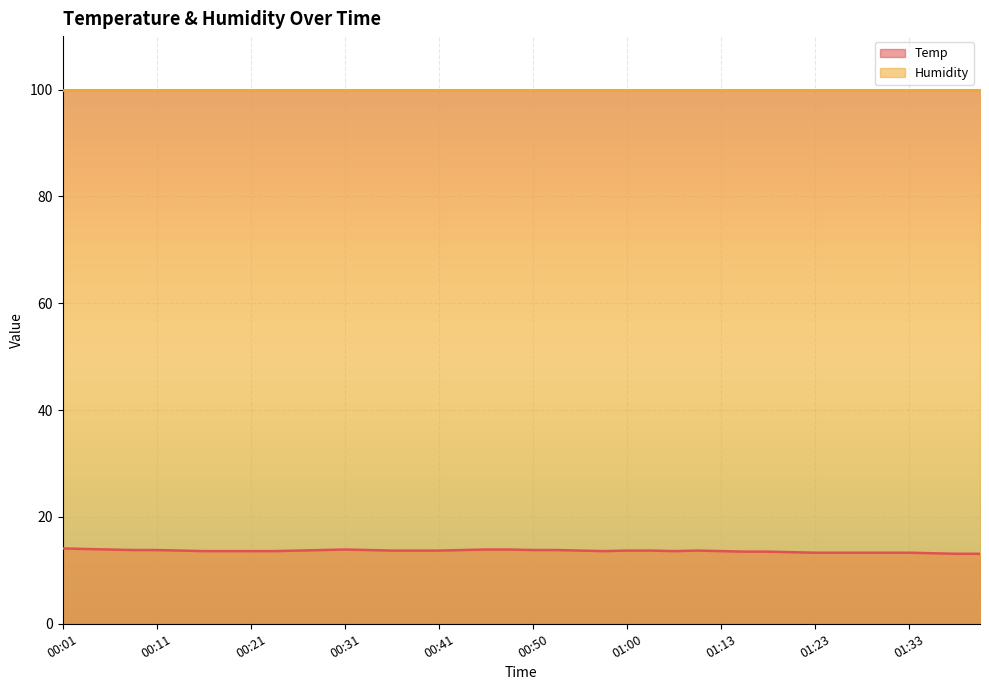

What is the change in value from 00:01 to 01:26?

-0.8